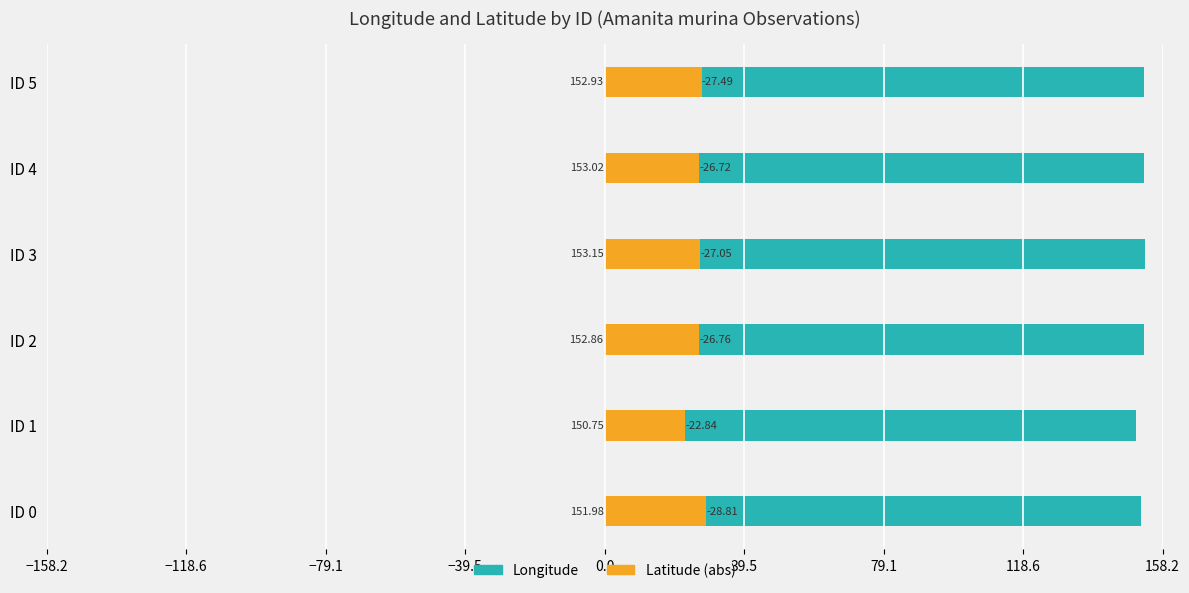

What is the sum of all Longitude values?

914.7